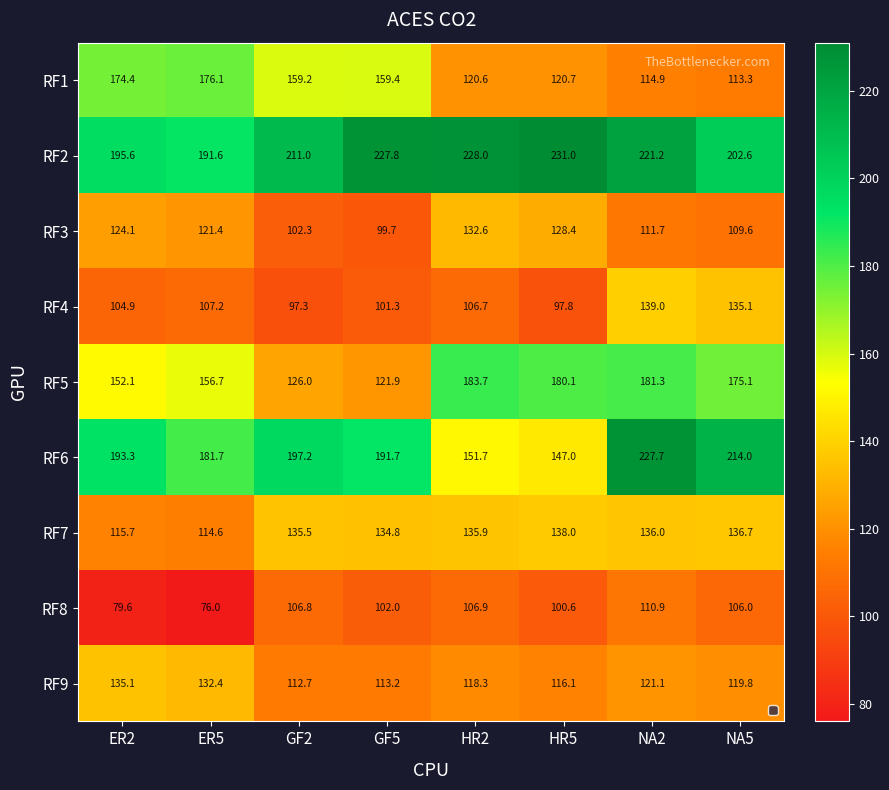

What is the sum of the RF2 values at NA2 and HR5?

452.2